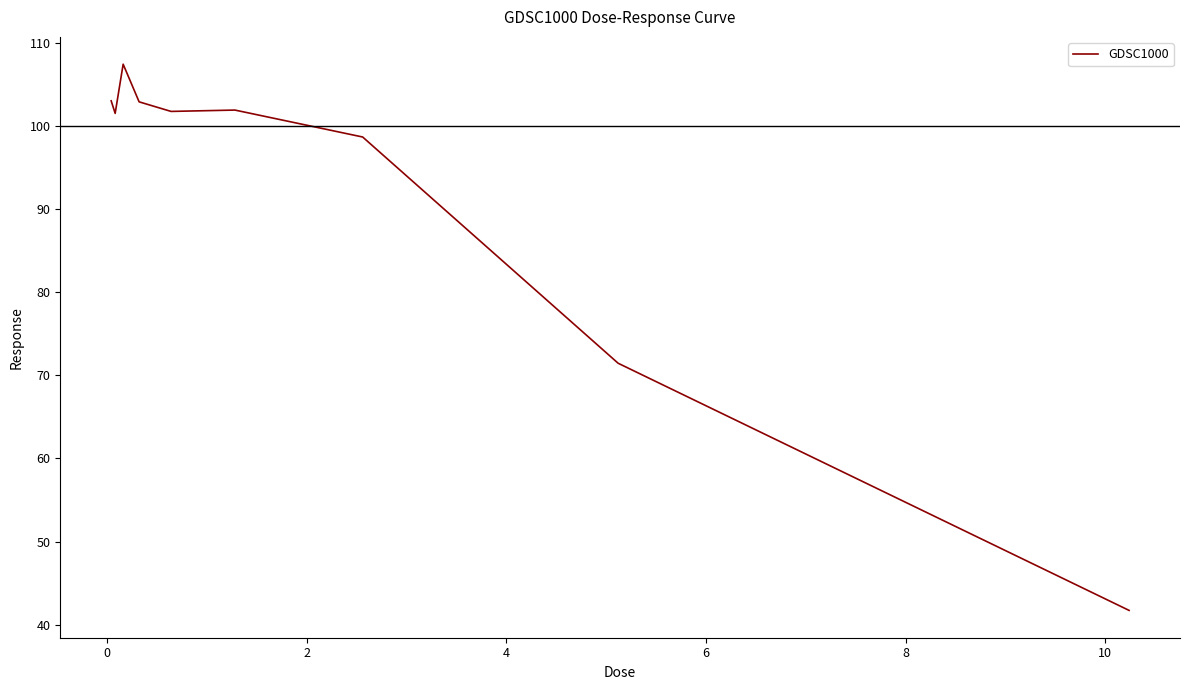

How many values are below 101?

3